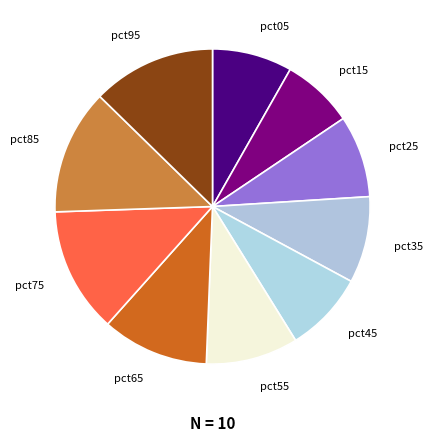

Which has a higher value, pct35 or pct65?

pct65